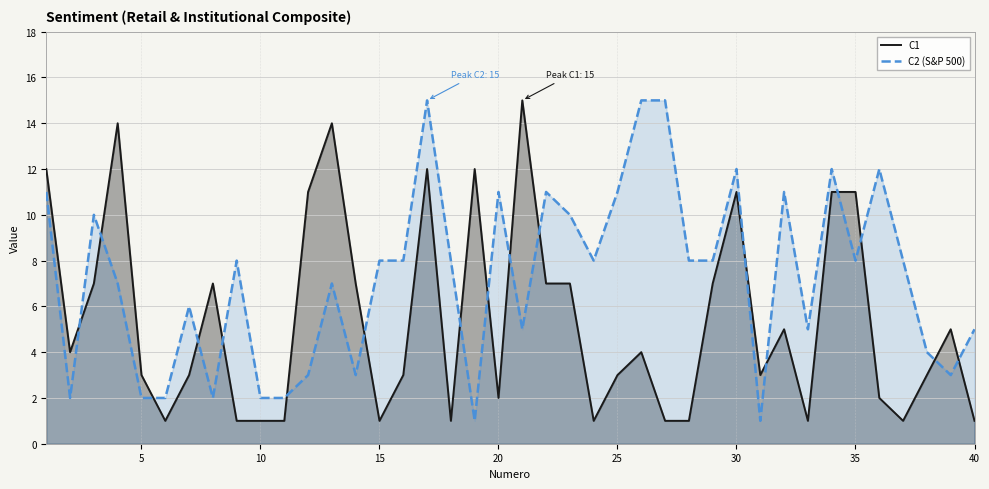

List the series in order of their overall mean, lowest first.

C1, C2 (S&P 500)